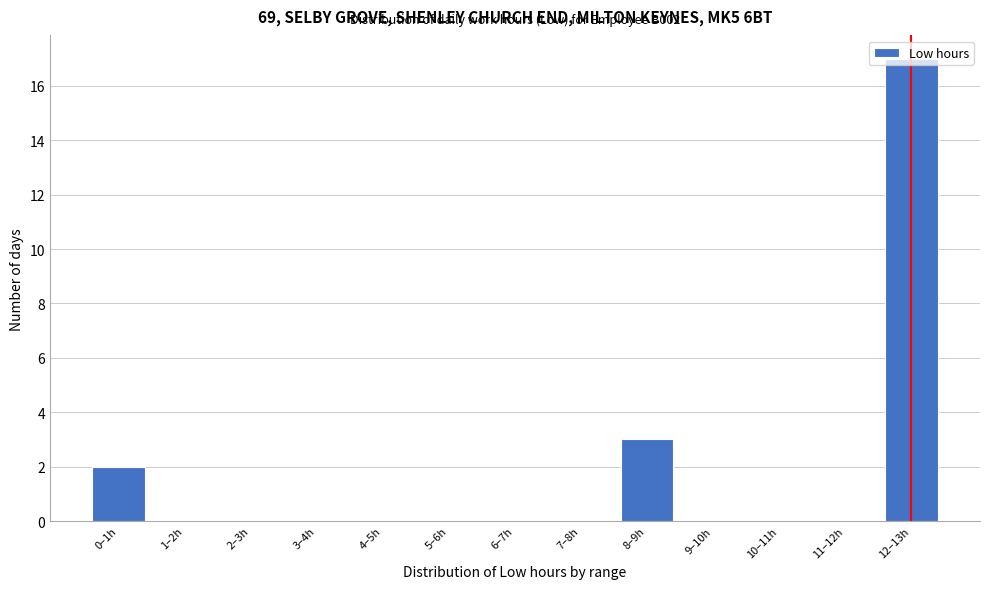

What is the greatest value displayed?

17